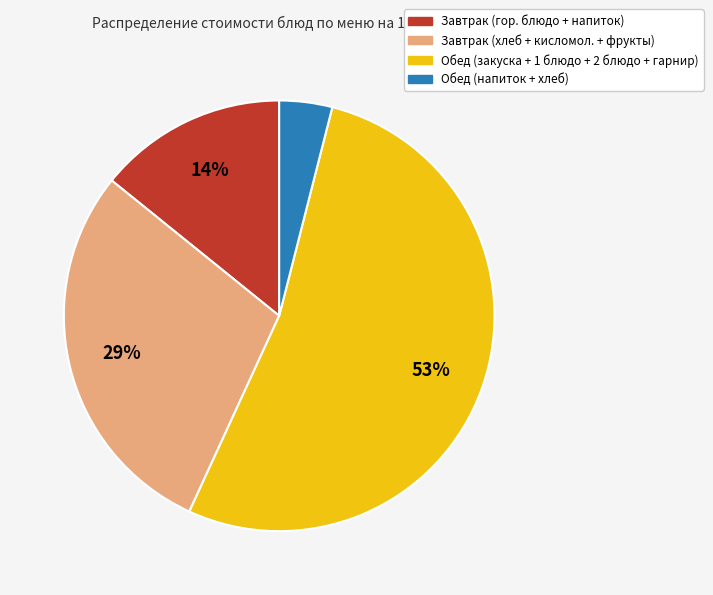

To the nearest percent, what is the difference between the largest and smallest slice percentages?

49%